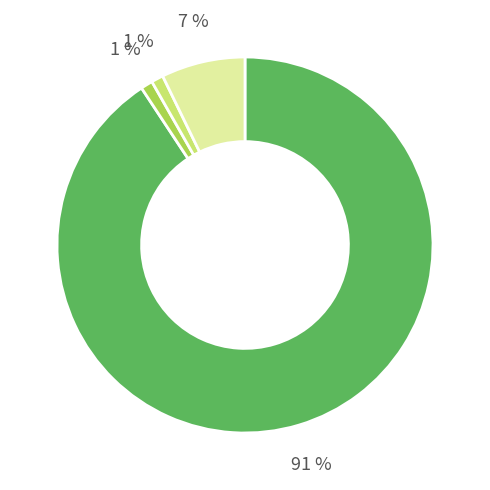

To the nearest percent, what is the difference between the largest and smallest slice percentages?

90%